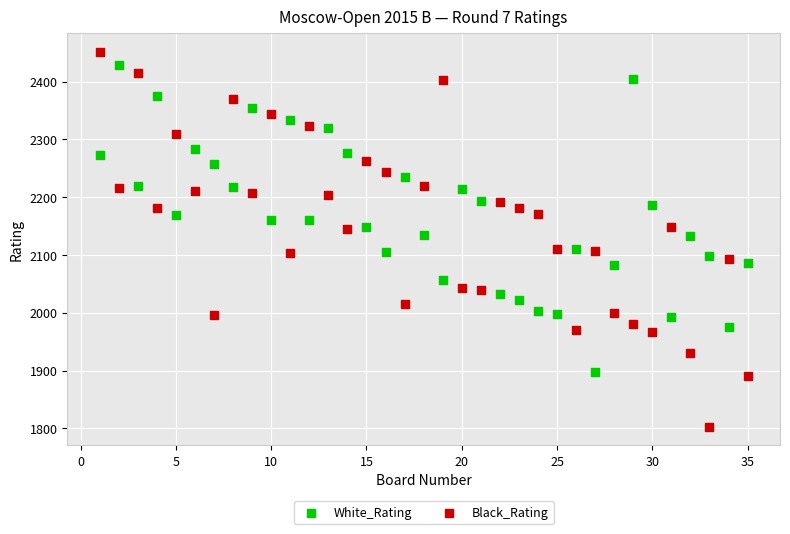

Which series contains the lowest Y value?

Black_Rating